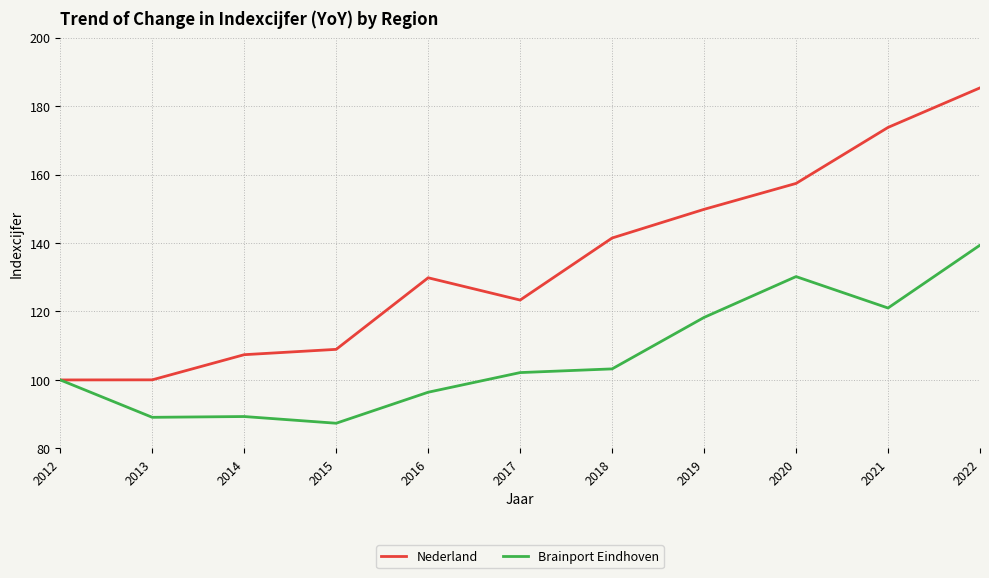

The Nederland series shows 167.8 at 2015. True or false?

False